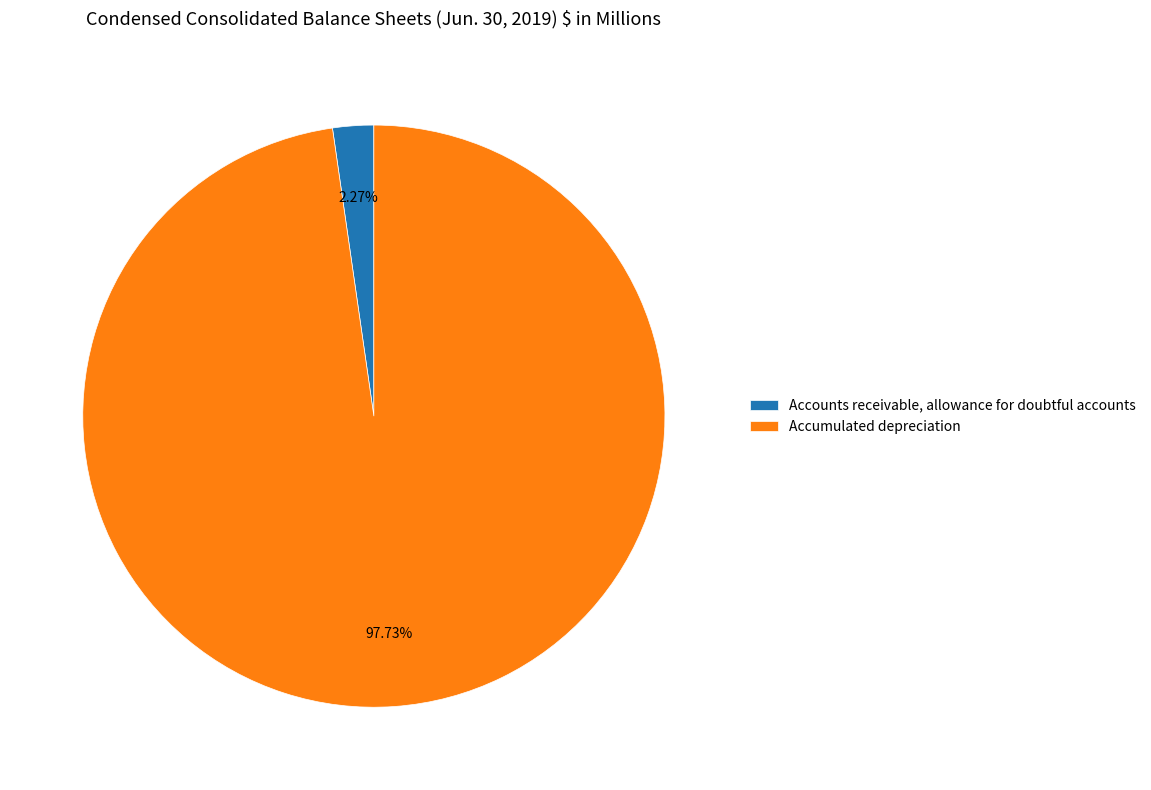

What percentage is the Accounts receivable, allowance for doubtful accounts slice, to the nearest percent?

2%